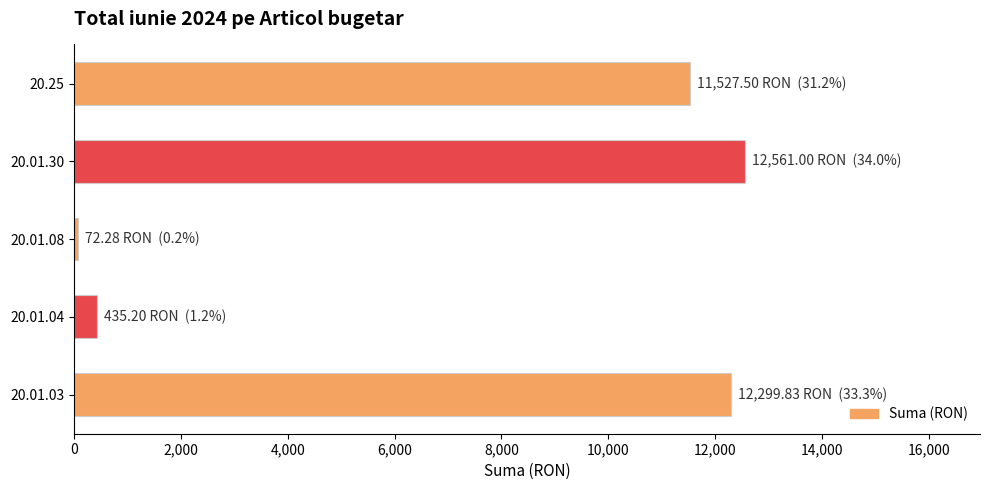

Which label corresponds to the smallest value in the chart?

20.01.08